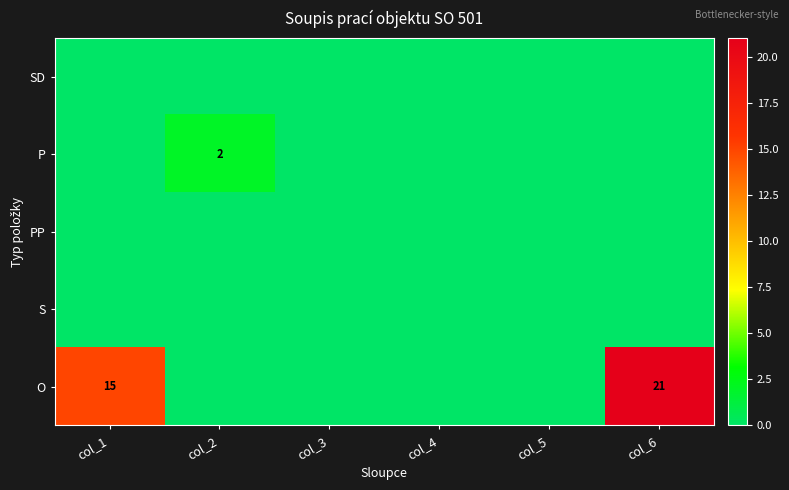

Which series has the widest spread of values?

O